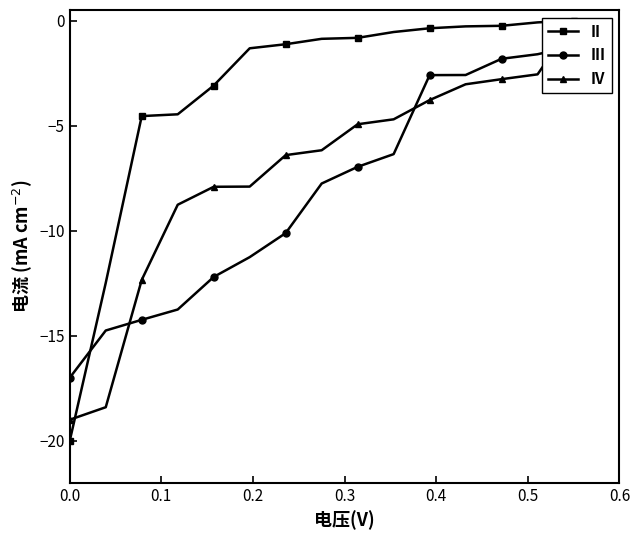

The value of III at 7 is -13.6. True or false?

False